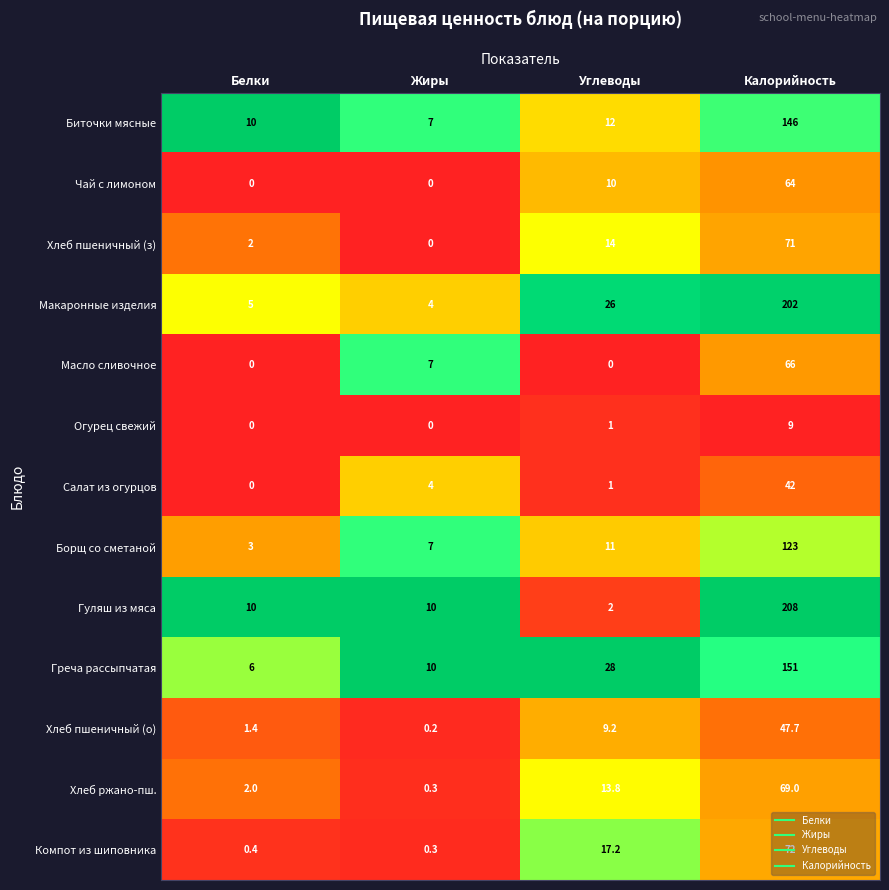

Where is Хлеб ржано-пш. nearest to the value 34?

Углеводы